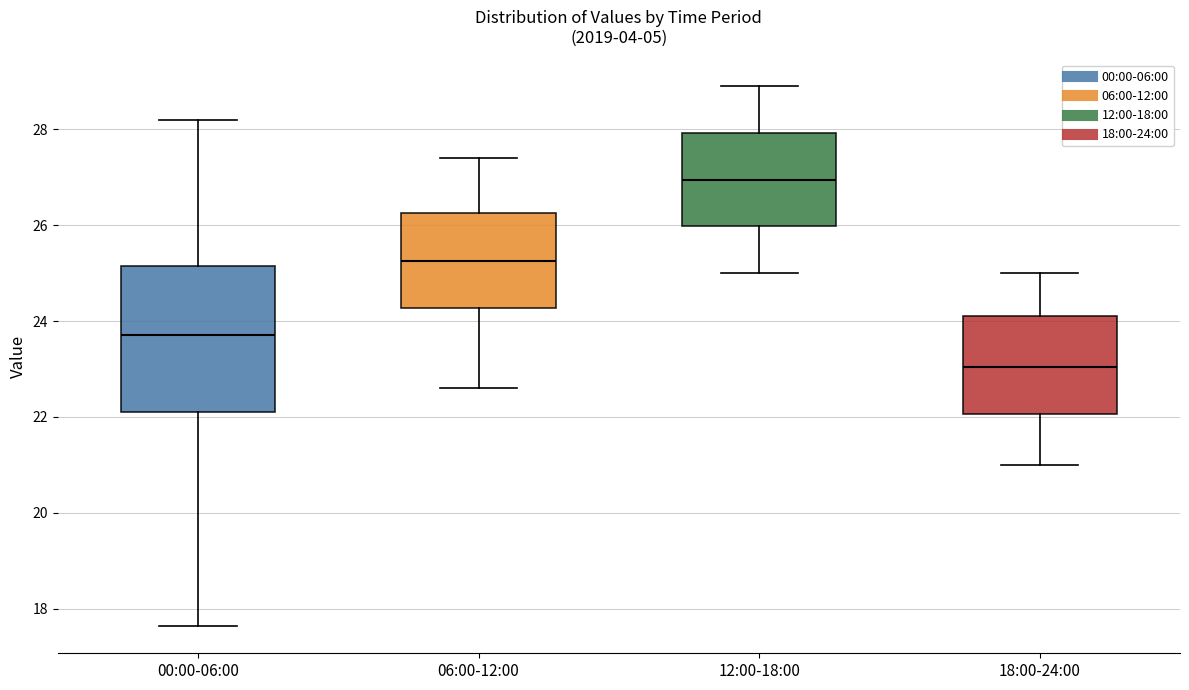

Where does the median line of the box for 06:00-12:00 sit on the y-axis? The values are not printed on the chart, so give them approximately, as read against the axis.

25.2